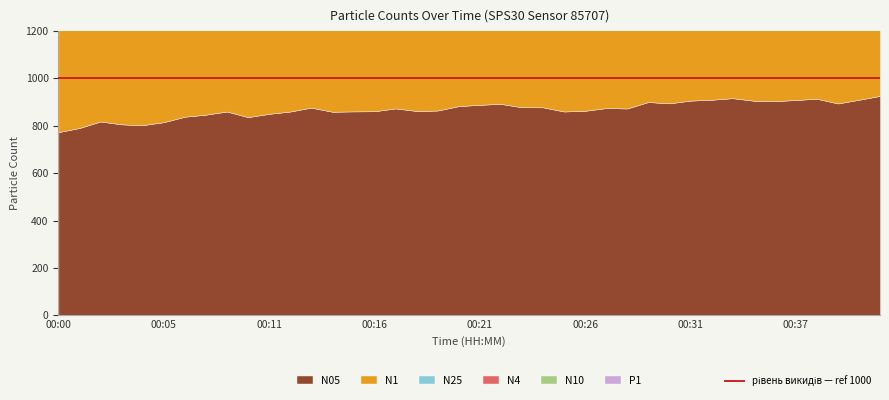

The value of P1 at 00:35 is 142.8. True or false?

True